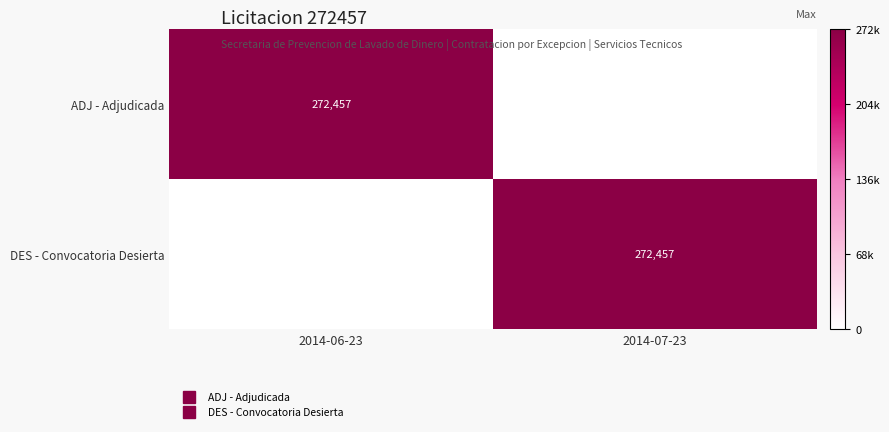

List the series in order of their peak value, lowest first.

ADJ - Adjudicada, DES - Convocatoria Desierta